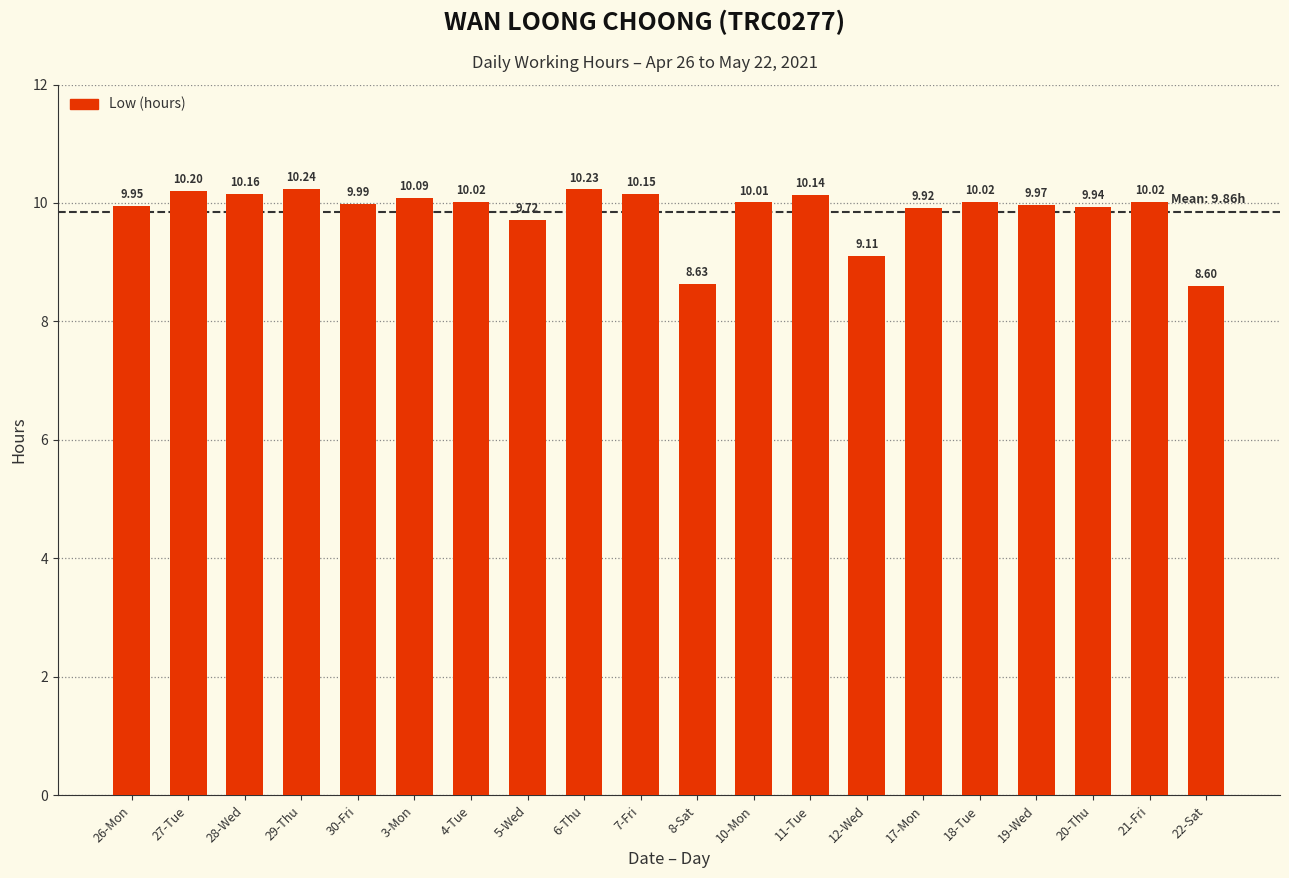

What is the label of the 12th bar from the left?

10-Mon